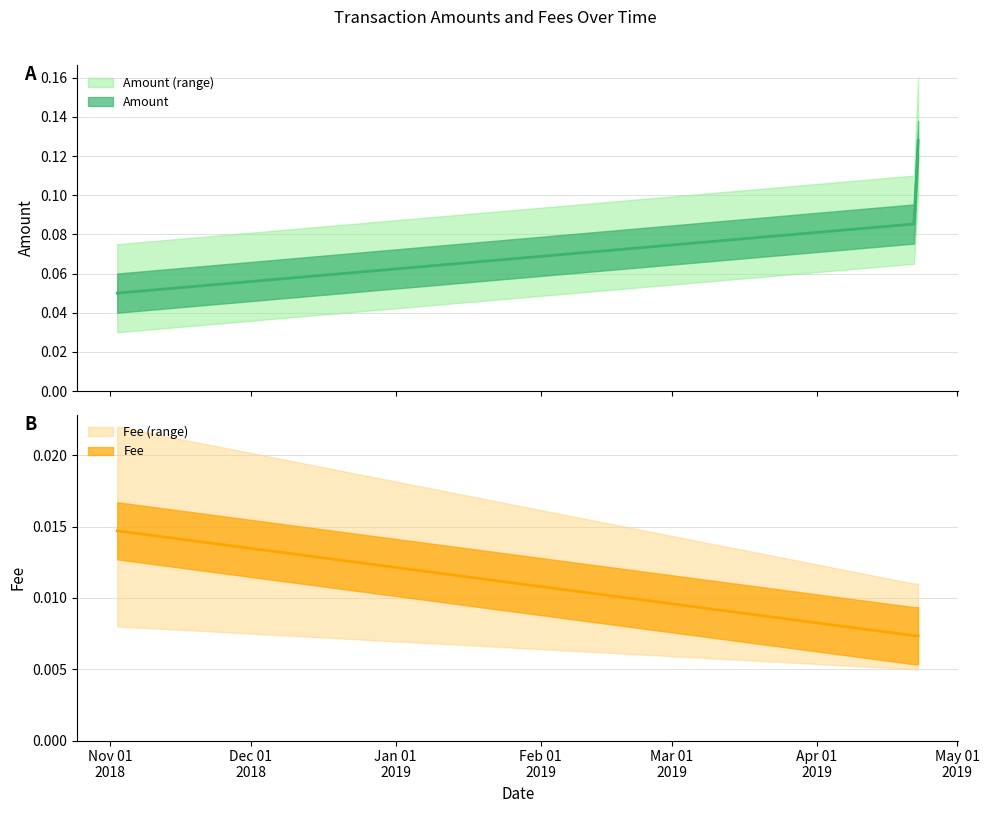

What is the sum of all Amount values?

0.3